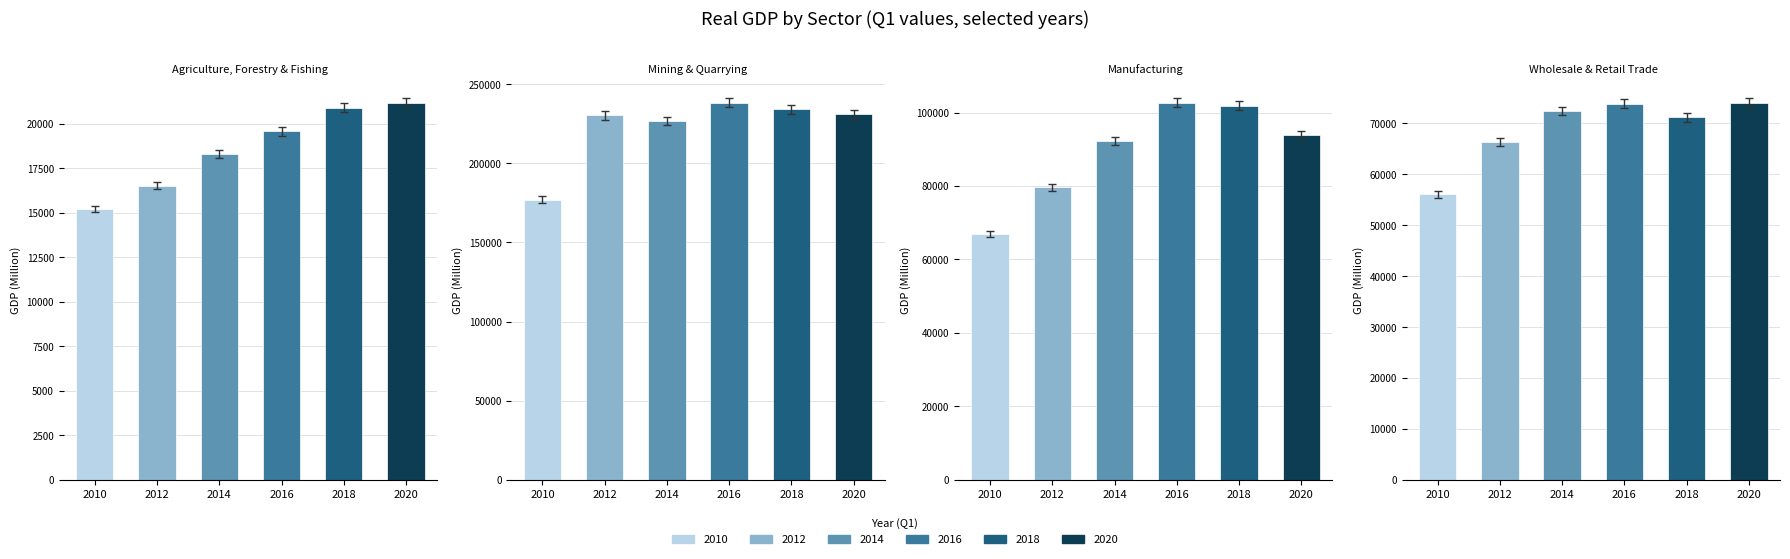

True or false: 2016_Q1 has a value of 46062.3 at 7.

False